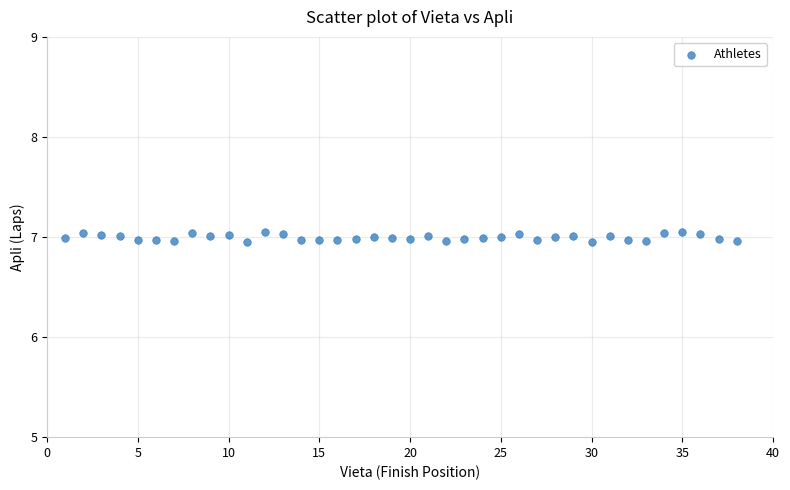

What is the range of X values (max minus min)?

37.0